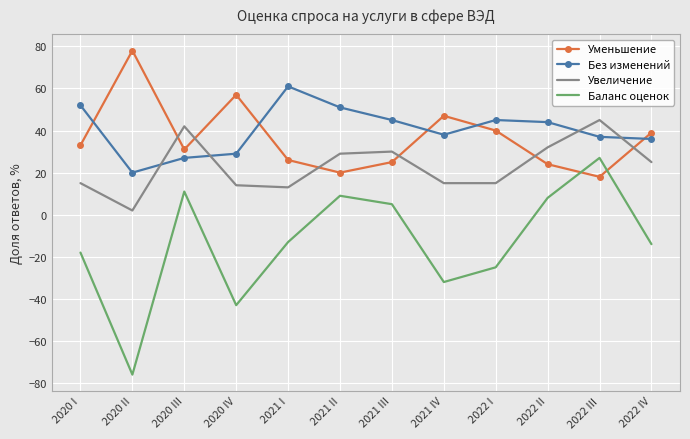

Which series has the widest spread of values?

Баланс оценок